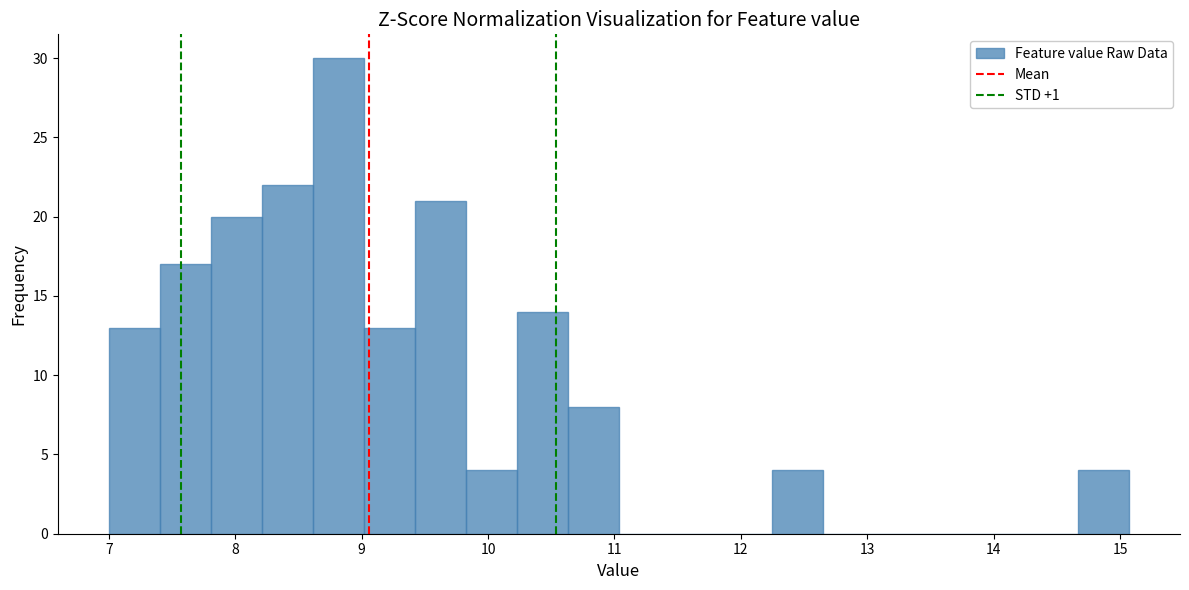

What is the height of the bar covering 10.6 to 11.0 on the x-axis? Neither the bar edges nor the heights are printed on the chart, so give them approximately, as read against the axes.

8